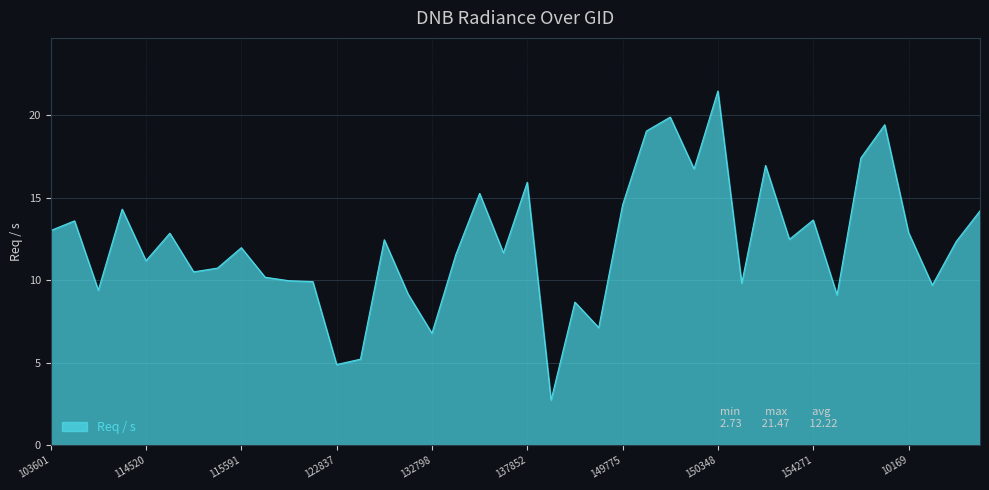

What is the maximum value shown in the chart?

21.5